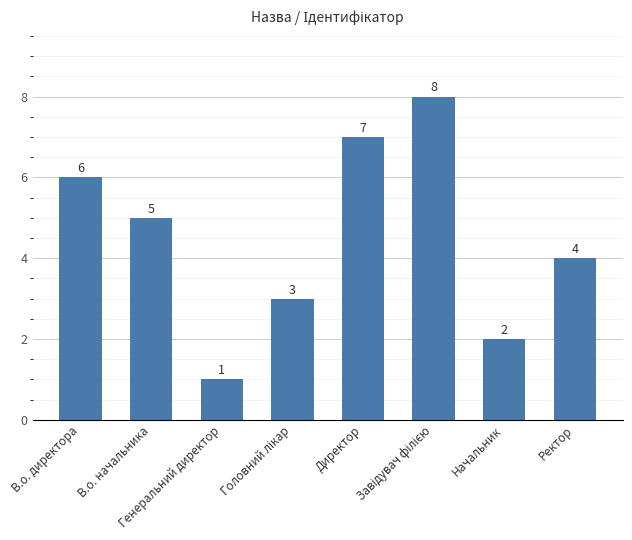

What is the minimum value shown in the chart?

1